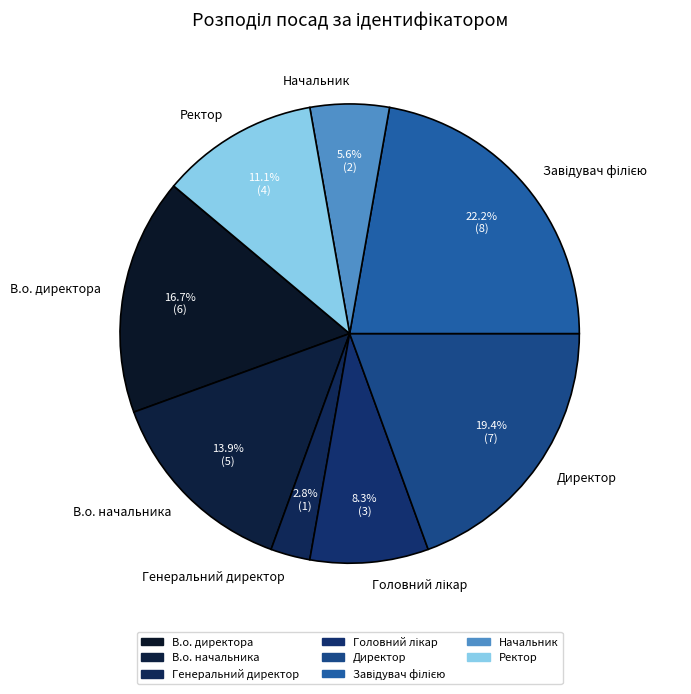

Which category has the smallest portion of the pie?

Генеральний директор